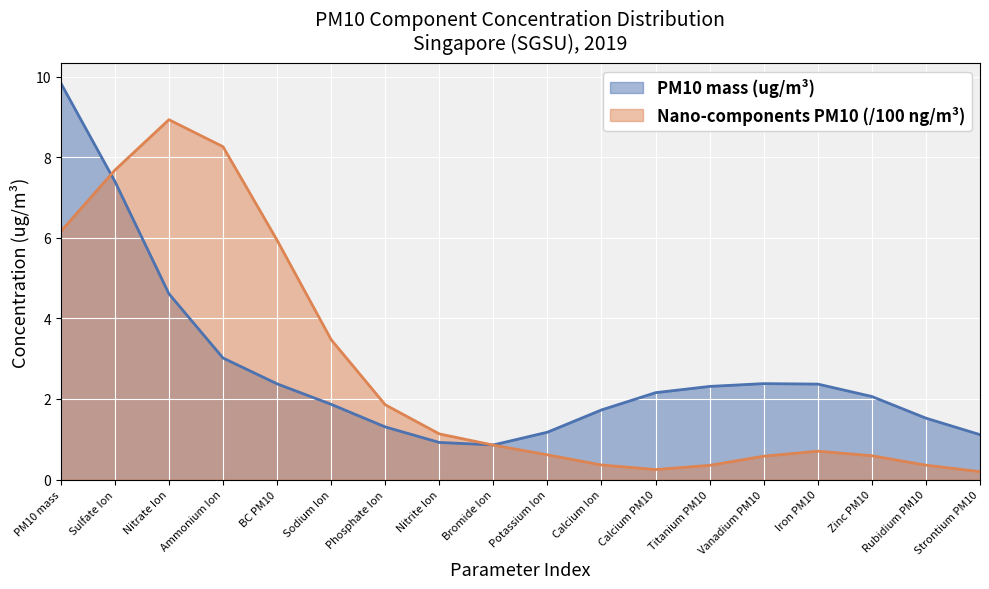

What position from the right is Calcium Ion?

8